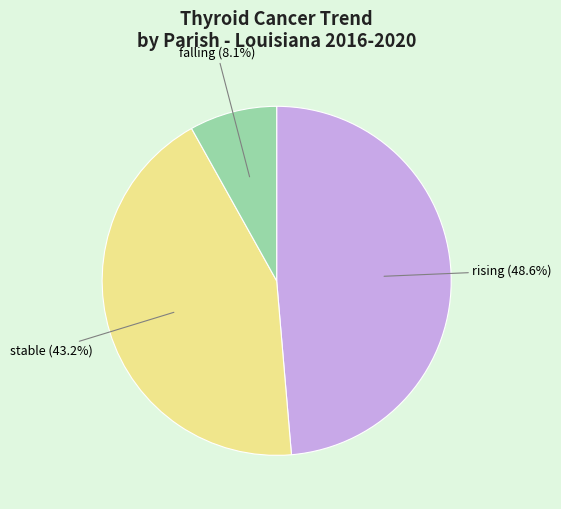

Does any single category account for the majority?

No